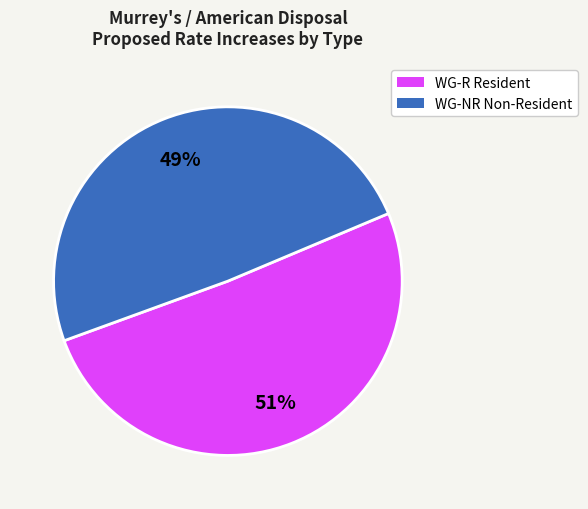

The WG-R Resident slice represents 62% of the pie. True or false?

False